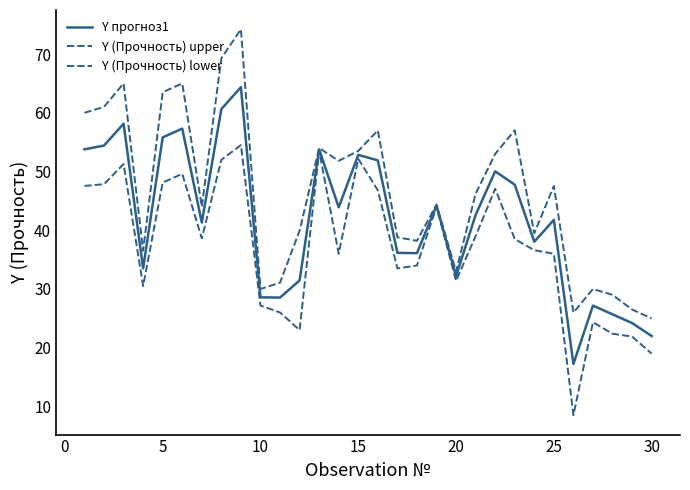

How many lines are shown in the chart?

3